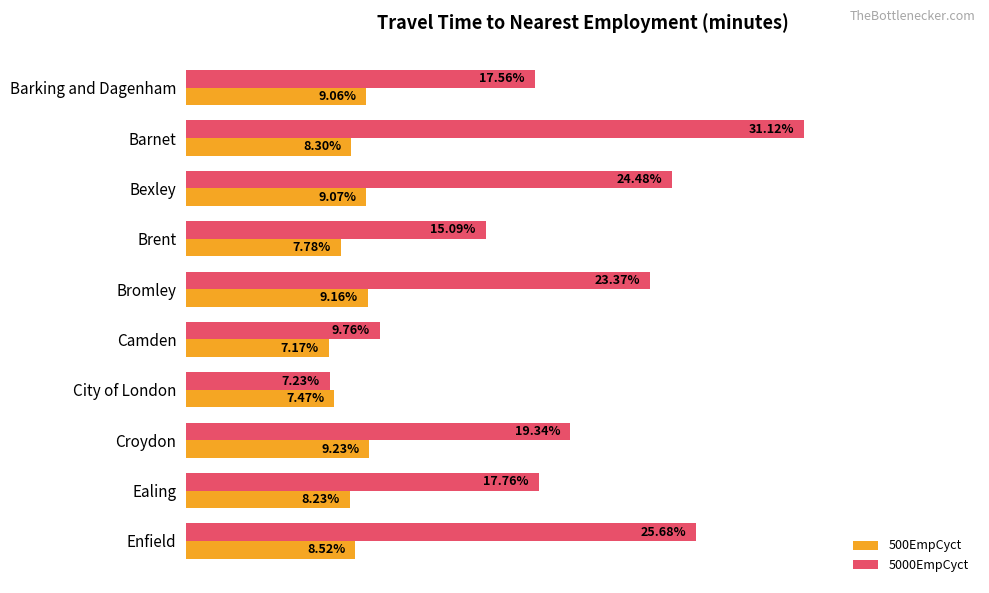

At which category is the sum across all series the highest?

Barnet